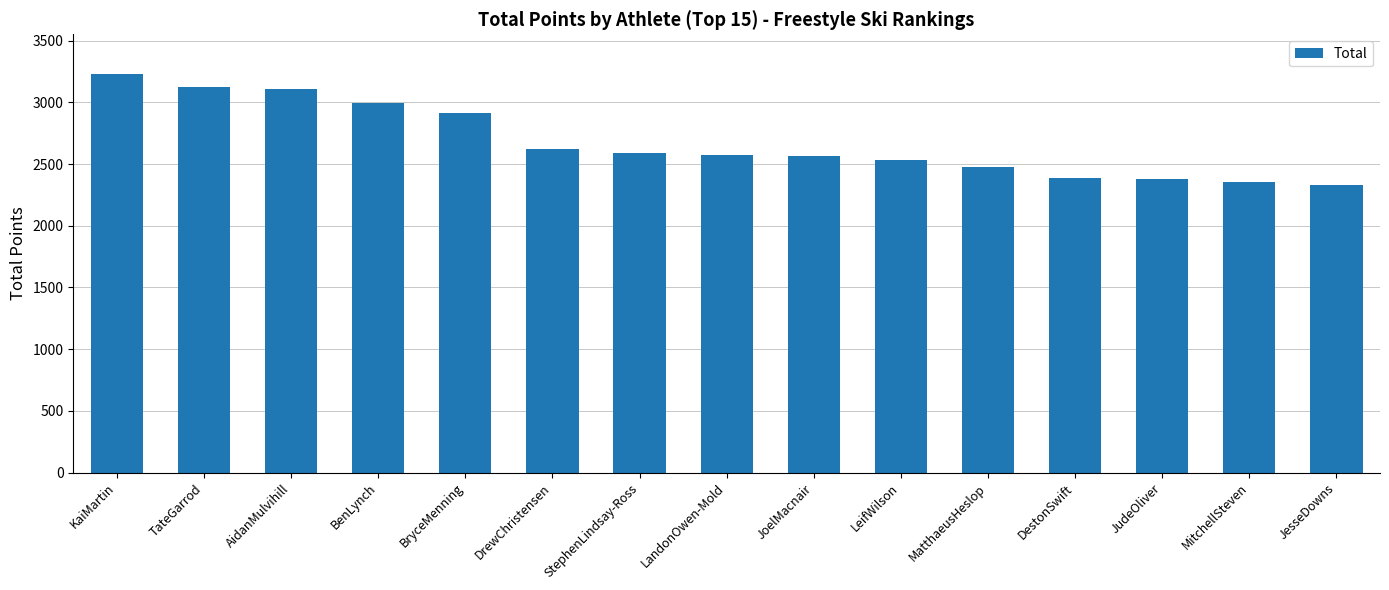

How many bars are there in total?

15